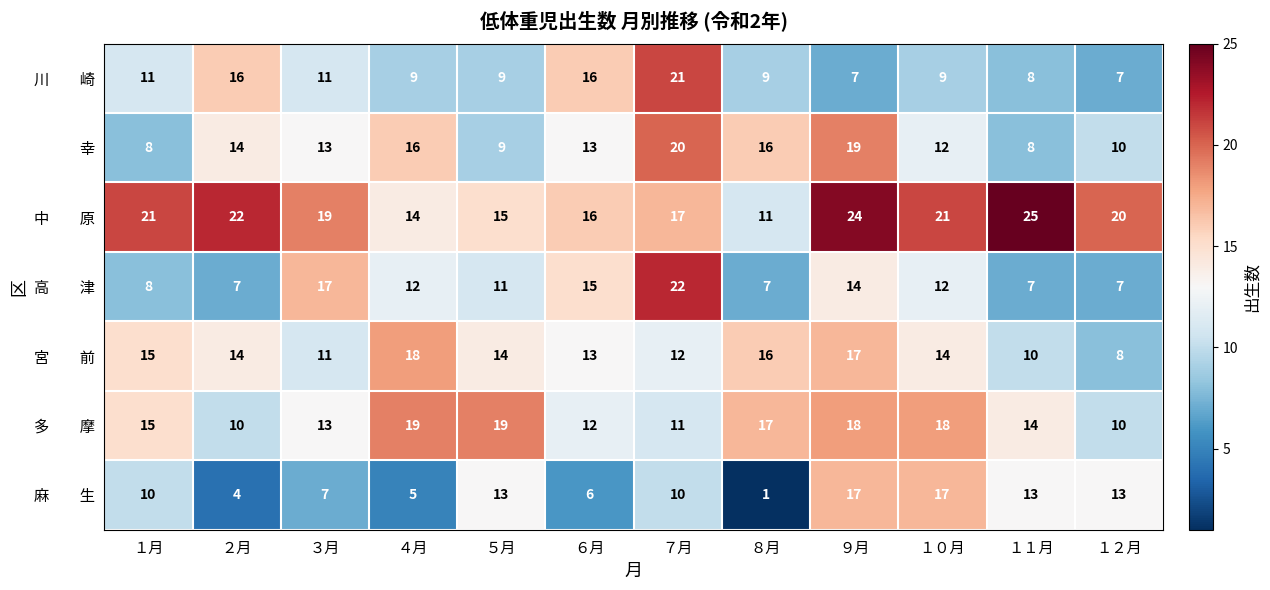

What is the total value across all series at ２月?

87